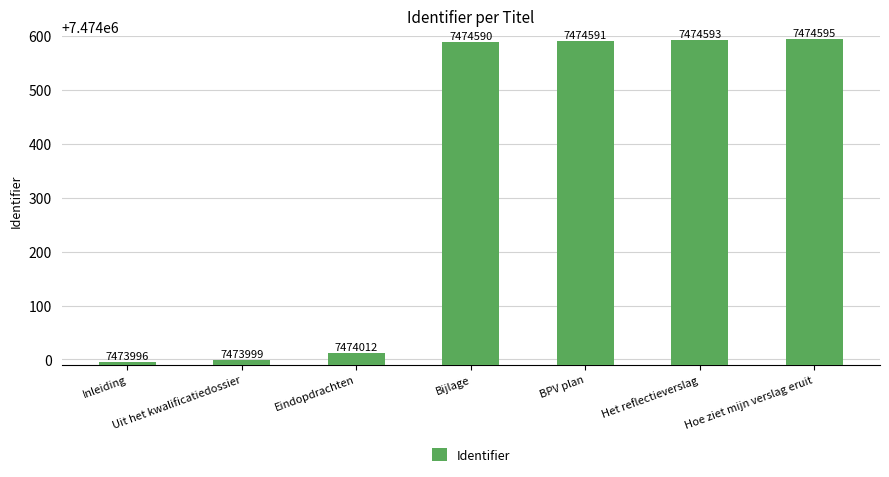

Which has a higher value, Eindopdrachten or Uit het kwalificatiedossier?

Eindopdrachten